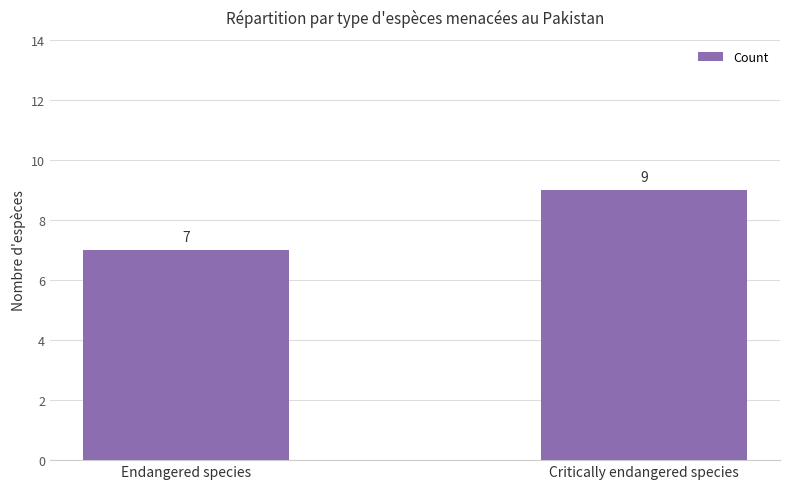

How many distinct data groups are displayed?

1